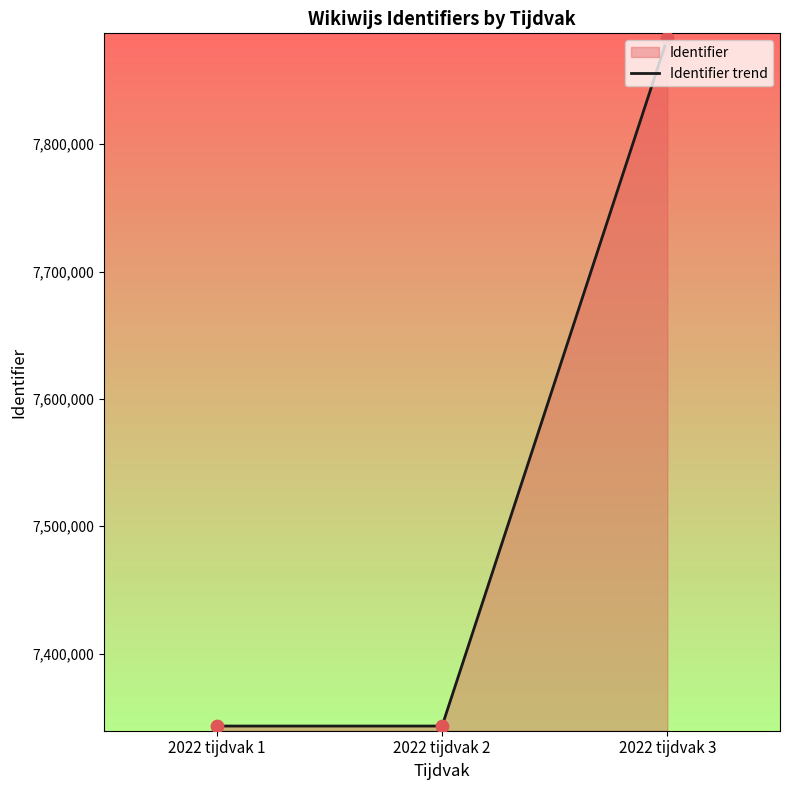

Between 2022 tijdvak 3 and 2022 tijdvak 2, which is larger?

2022 tijdvak 3